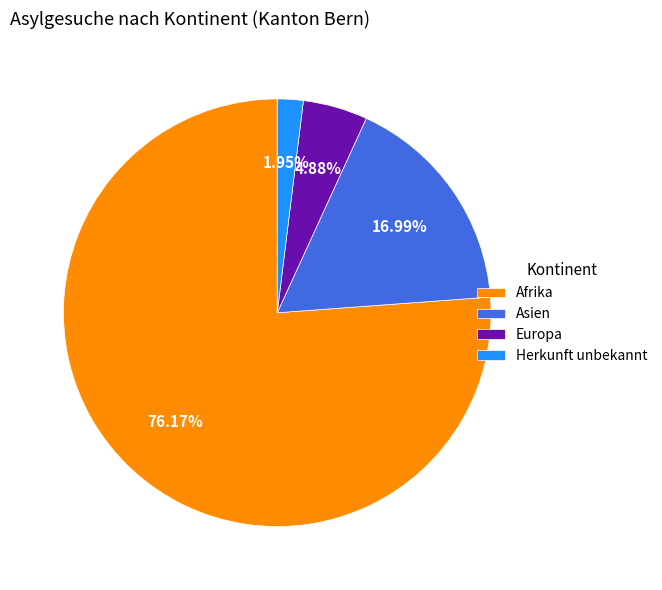

What is the largest slice in the pie chart?

Afrika